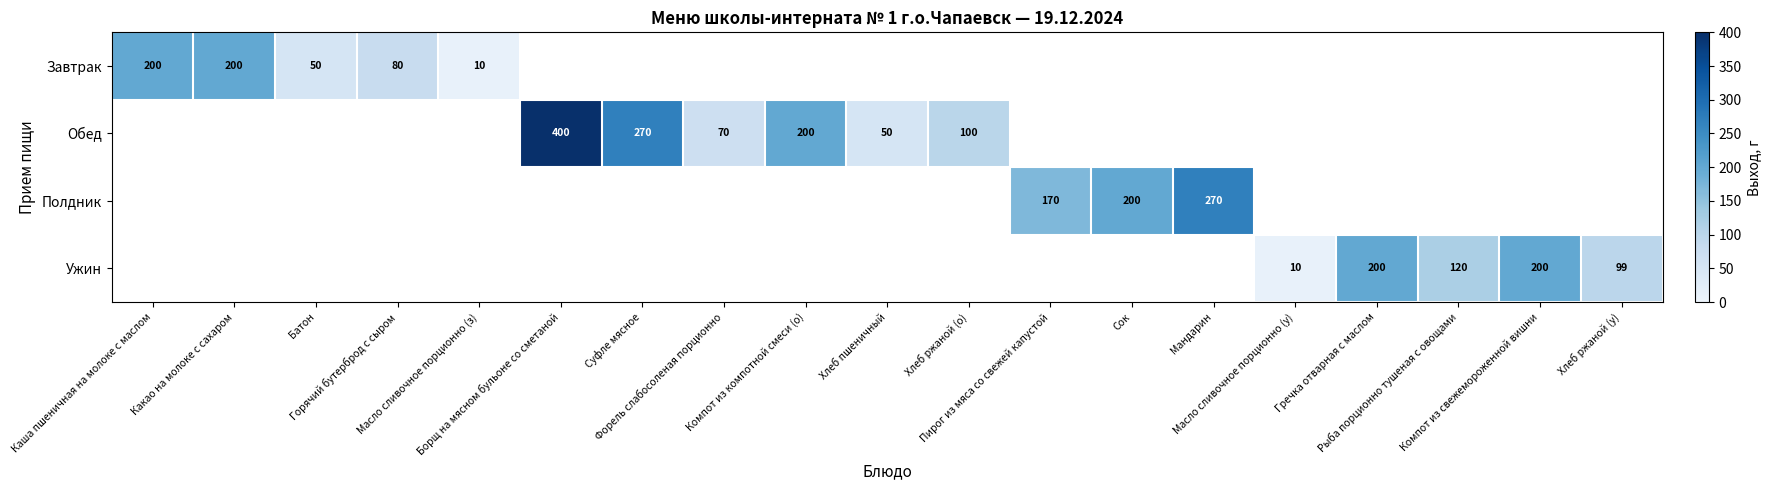

At which category does the chart reach its minimum across all series?

Масло сливочное порционно (з)